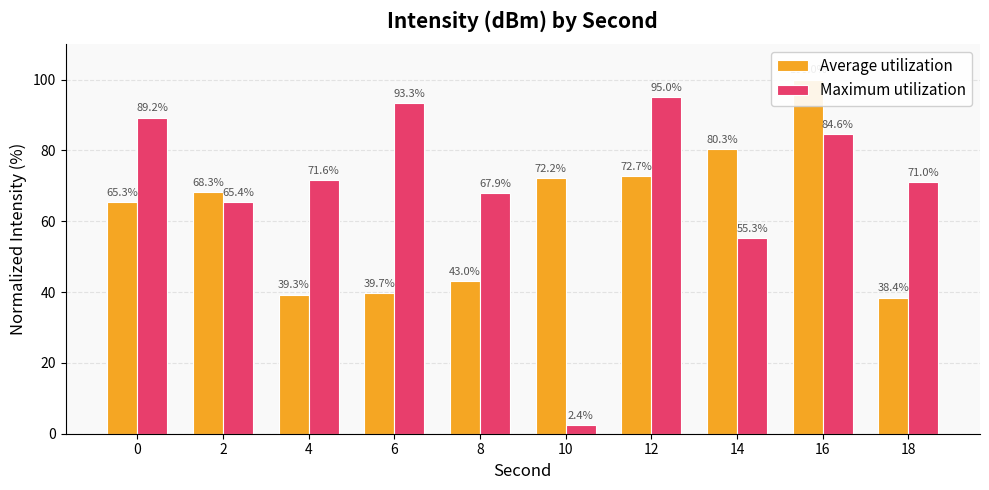

Which series changed the most between 14 and 18?

Average utilization